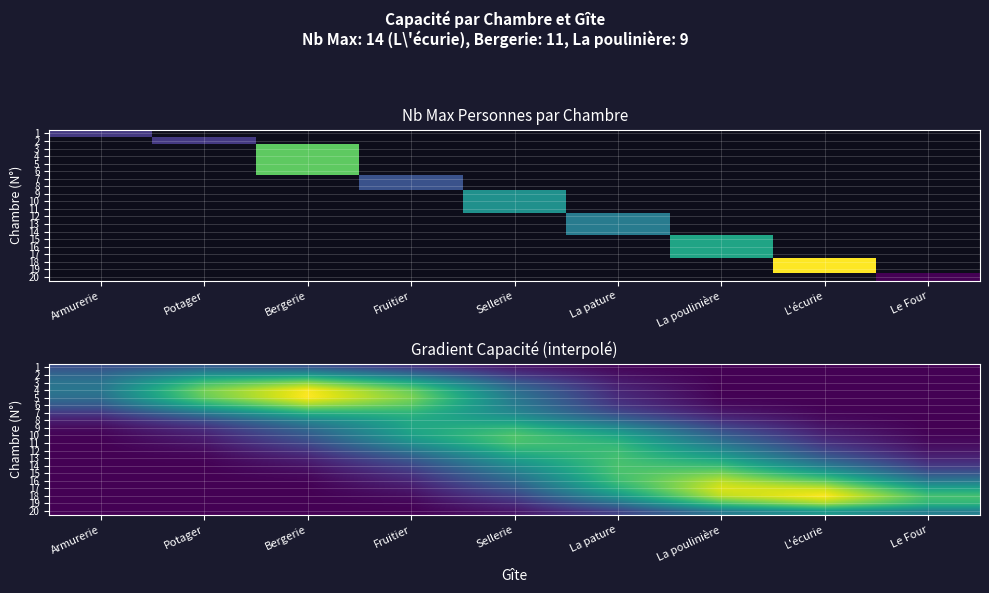

Is it true that 6 equals 5.1 at Potager?

False